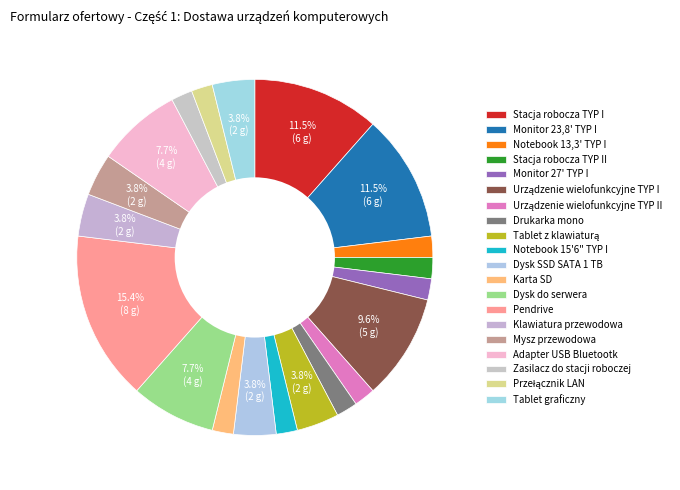

Is Stacja robocza TYP I the majority of the pie?

No